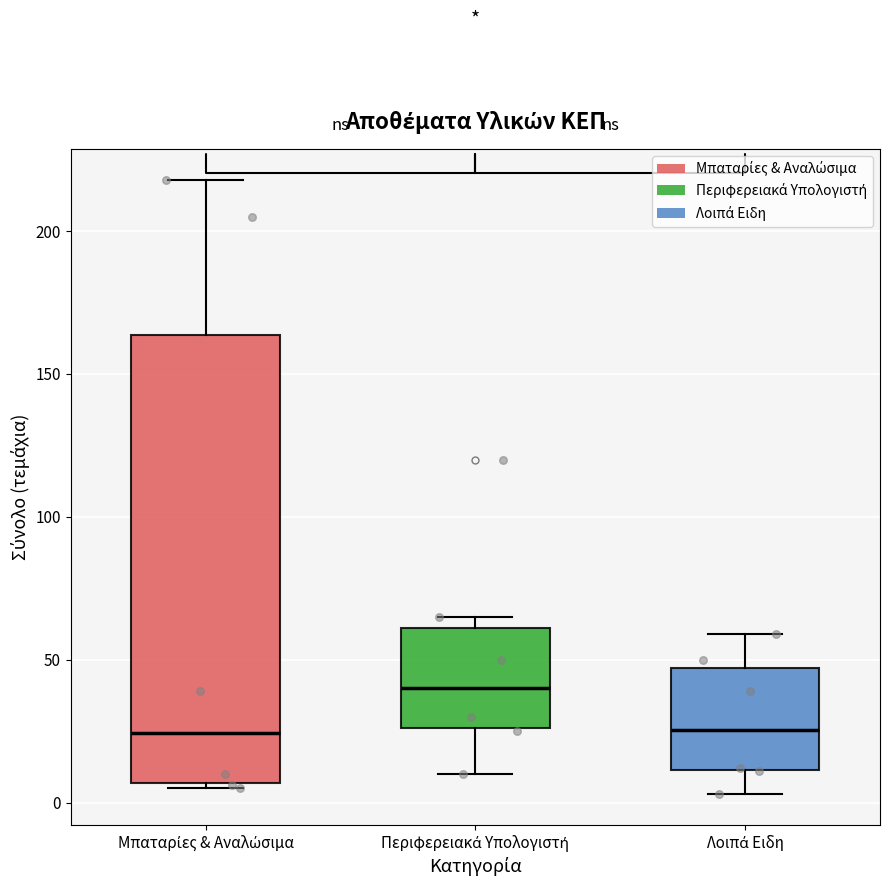

Which box is the tallest, from its lower edge to its upper edge?

Μπαταρίες & Αναλώσιμα